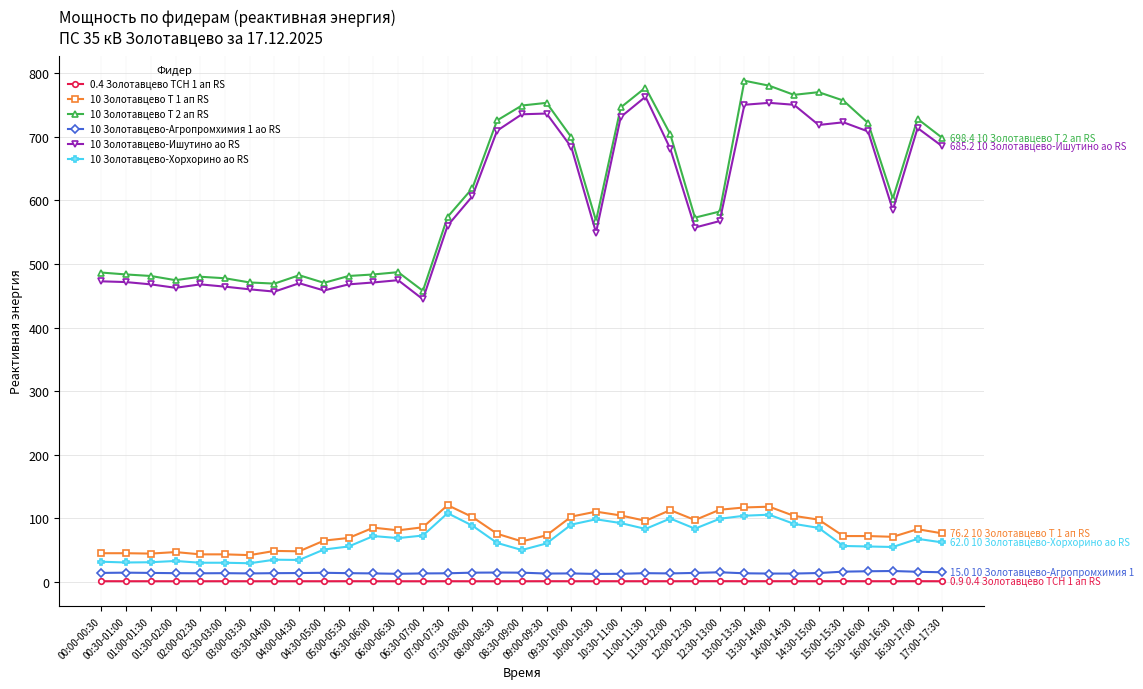

Does the chart display data point markers on the line(s)?

Yes